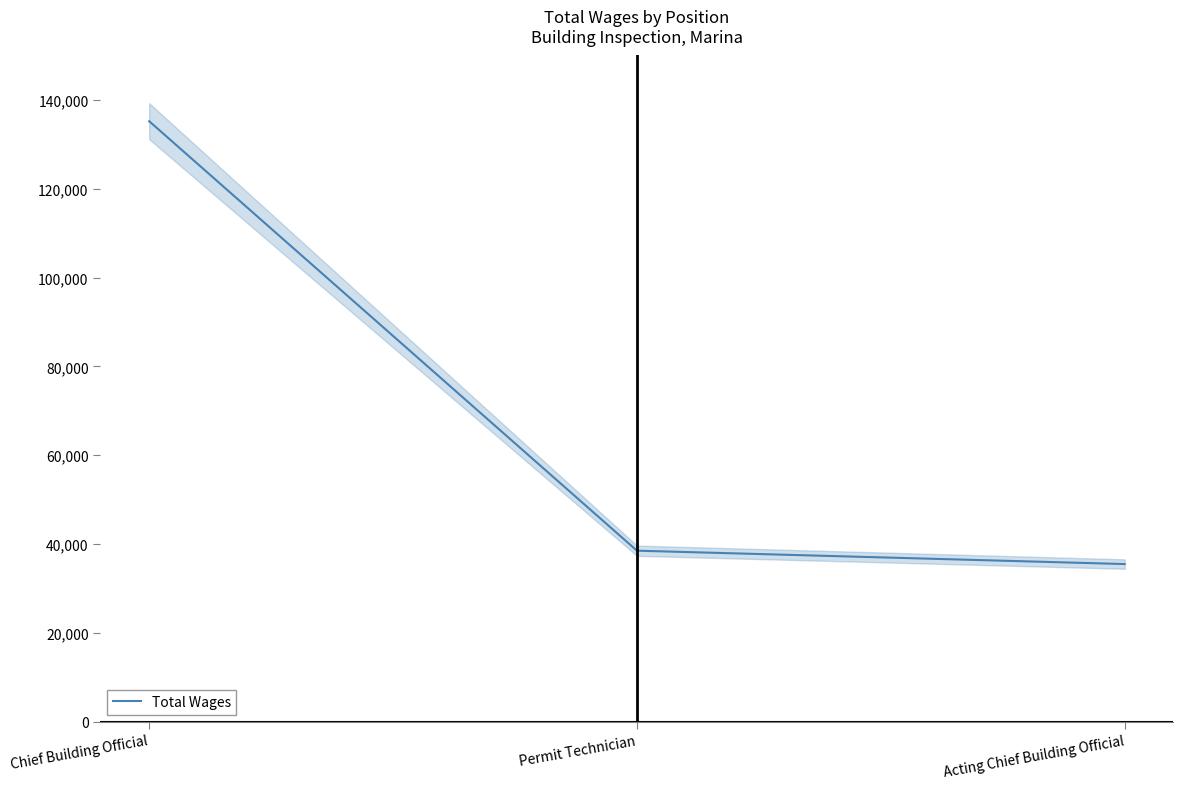

Is it true that the value at Chief Building Official is 32633.1?

False